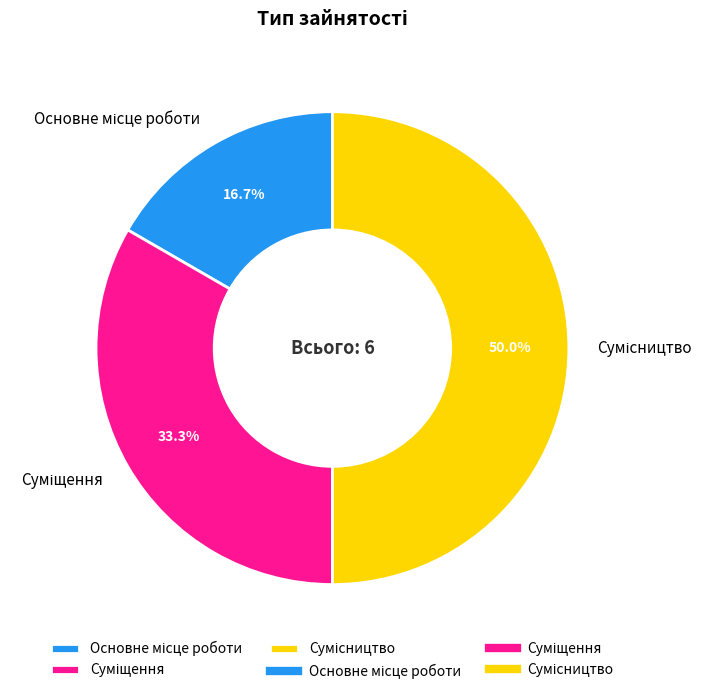

To the nearest percent, what percentage of the pie is Сумісництво?

50%